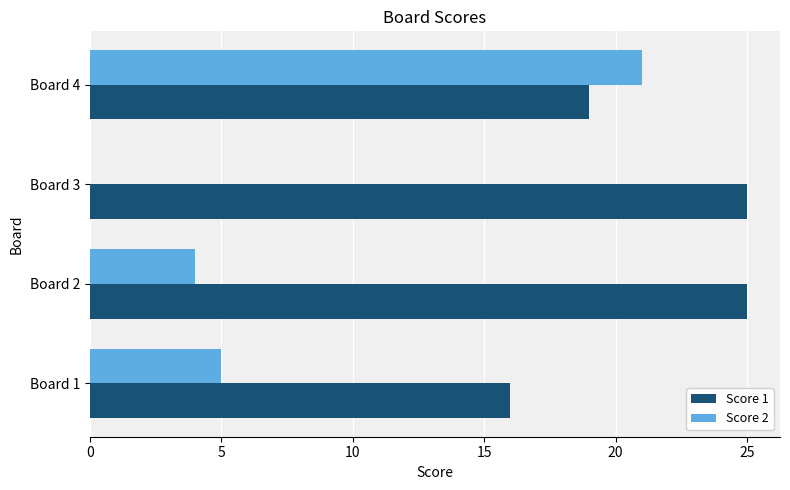

The Score 1 series shows 19 at Board 4. True or false?

True